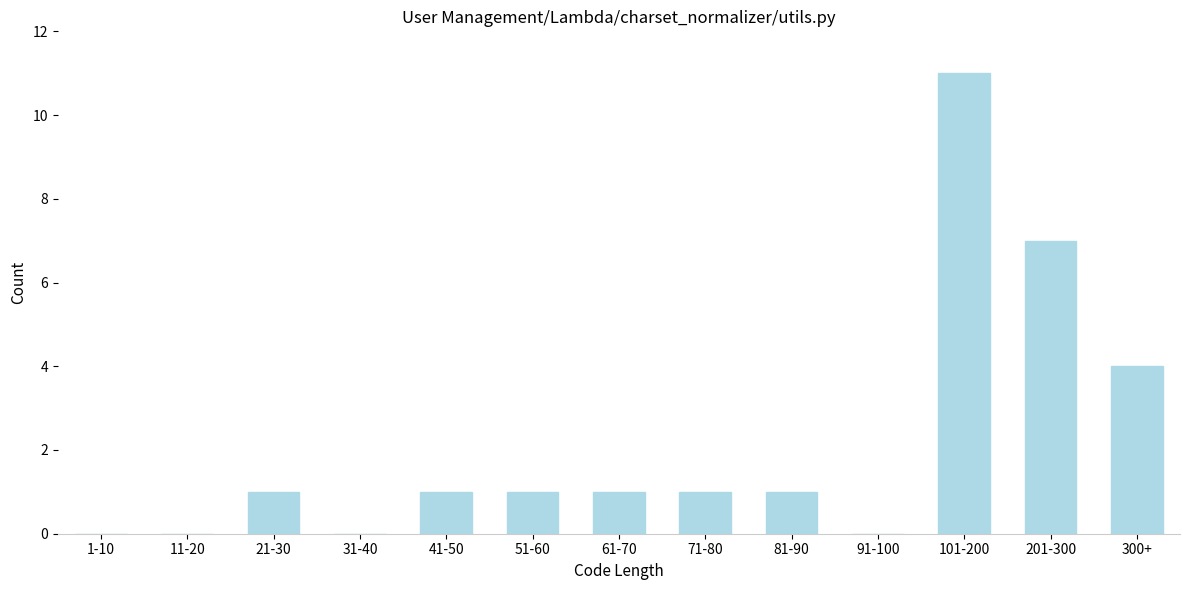

Reading left to right, what are all the values shown in this chart?

1-10=0	11-20=0	21-30=1	31-40=0	41-50=1	51-60=1	61-70=1	71-80=1	81-90=1	91-100=0	101-200=11	201-300=7	300+=4